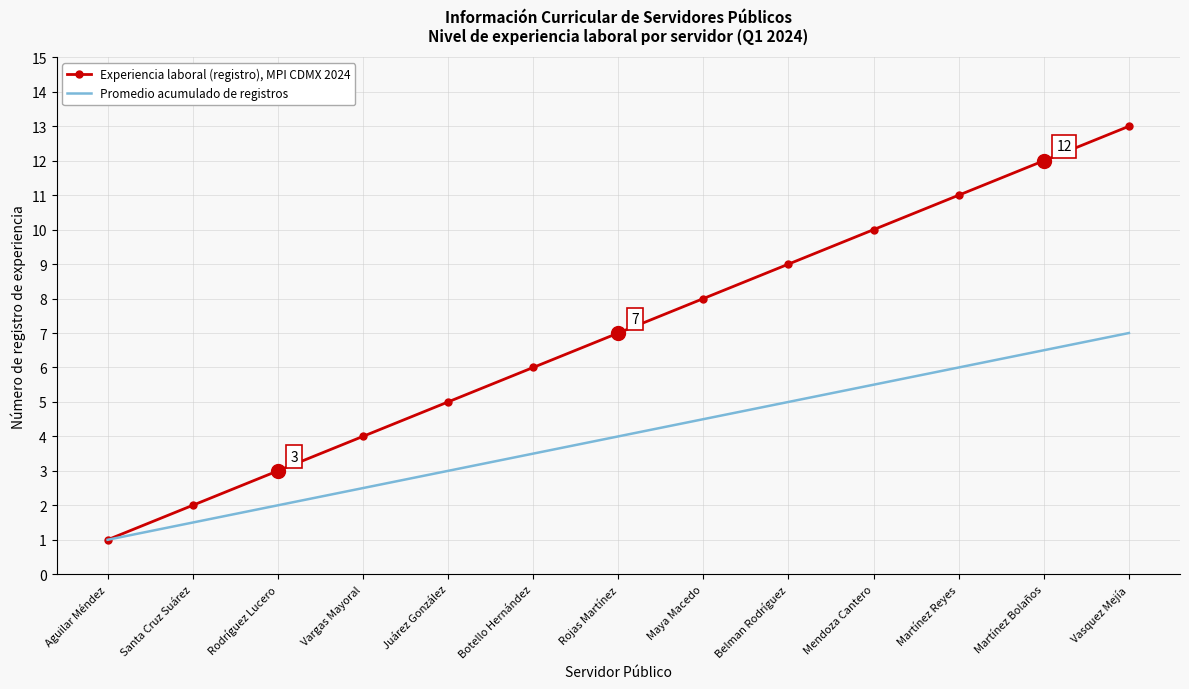

What is the spread (max minus min) of values at Botello Hernández?

2.5